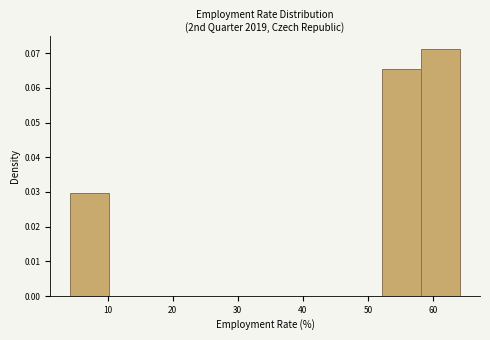

Reading left to right, list every bar in this chart as the range it spans on the x-axis followed by its height. Neither the bar edges nor the heights are printed on the chart, so give them approximately, as read against the axes.

4 to 10: 0.030
10 to 16: 0
16 to 22: 0
22 to 28: 0
28 to 34: 0
34 to 40: 0
40 to 46: 0
46 to 52: 0
52 to 58: 0.065
58 to 64: 0.071